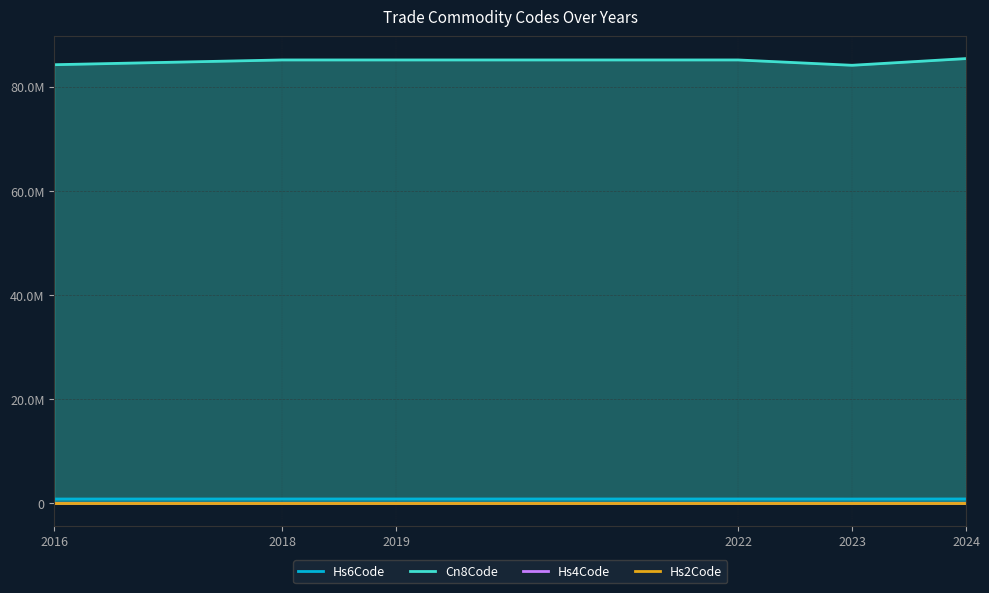

How many interior local valleys does the Cn8Code series have?

1